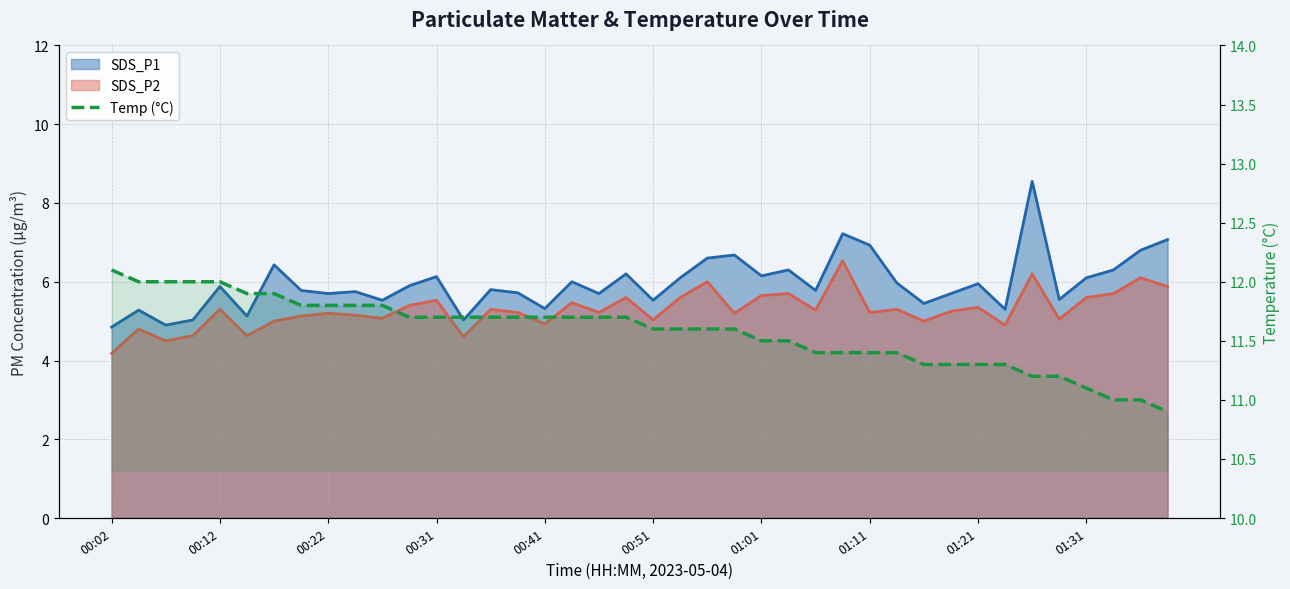

Count the number of categories in the chart.

40